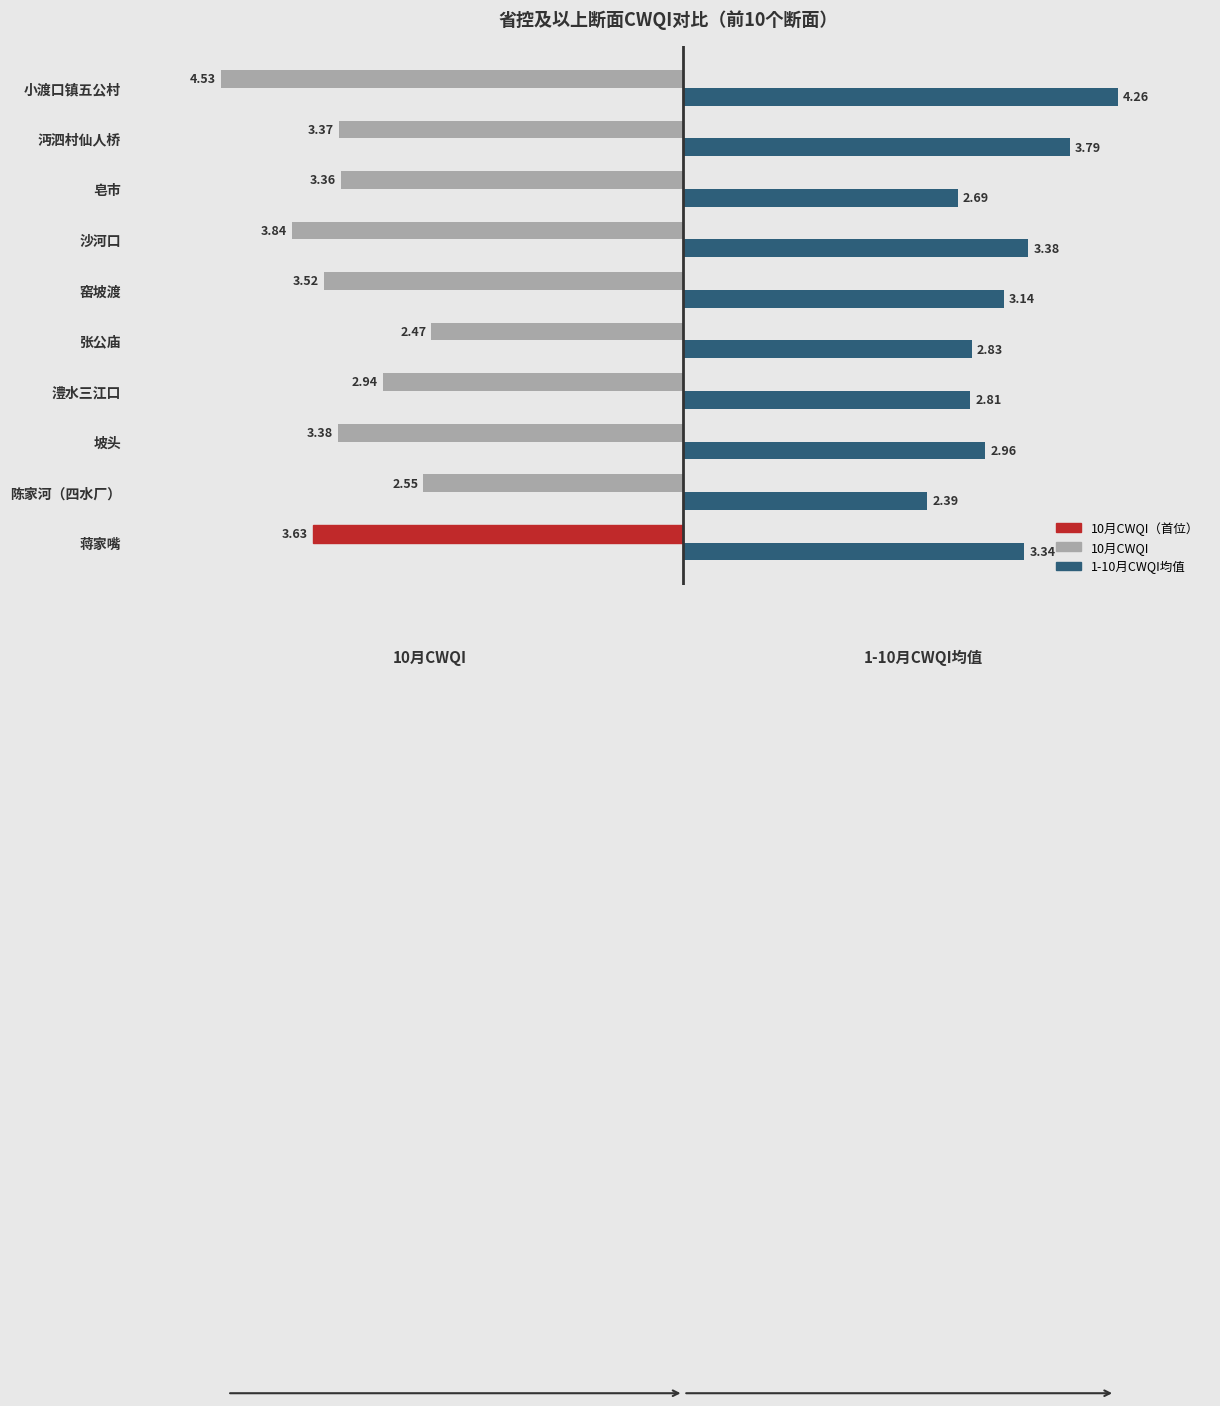

What is the sum of all 1-10月CWQI均值 values?

31.6